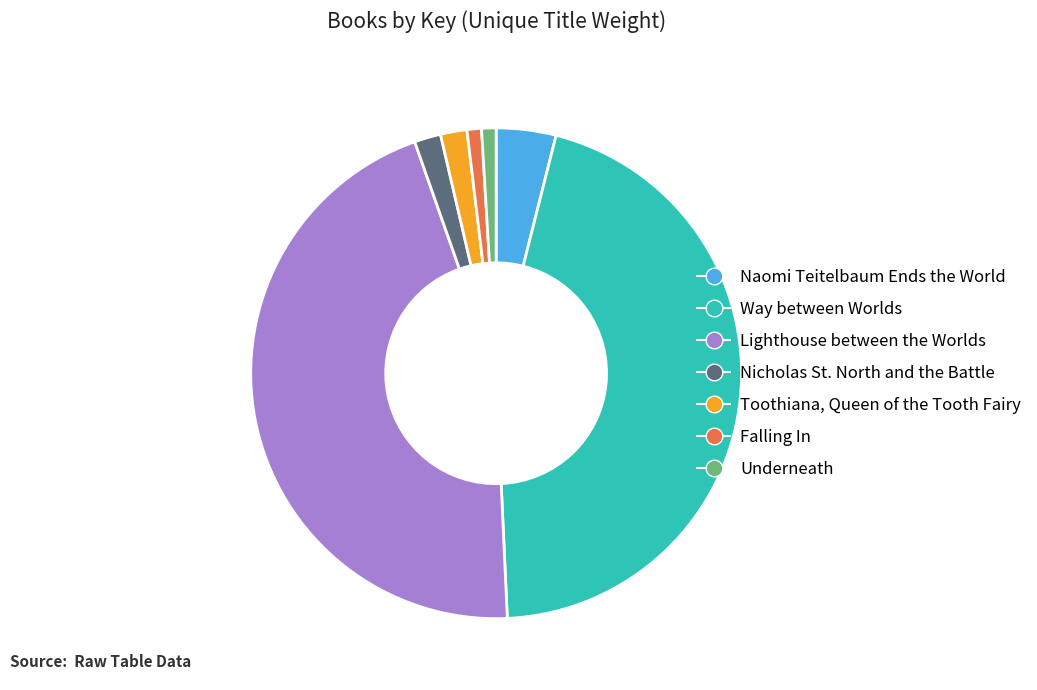

True or false: Falling In accounts for 1% of the total.

True